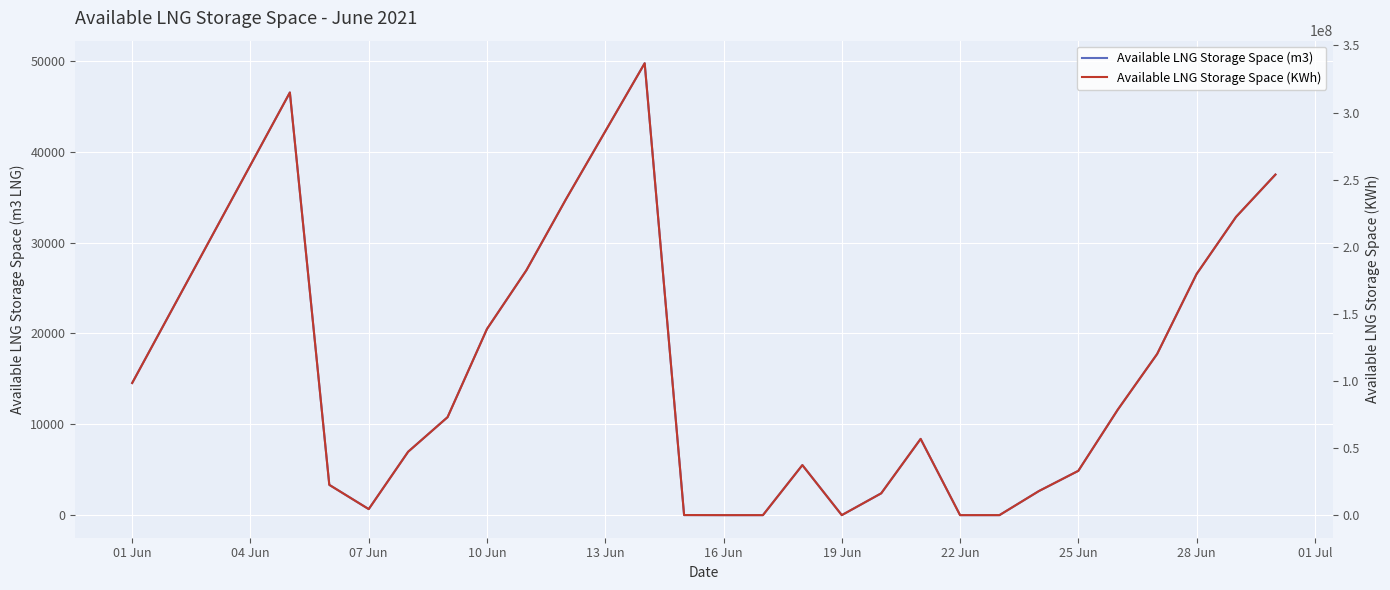

True or false: Available LNG Storage Space (m3) and Available LNG Storage Space (KWh) cross at least once.

False